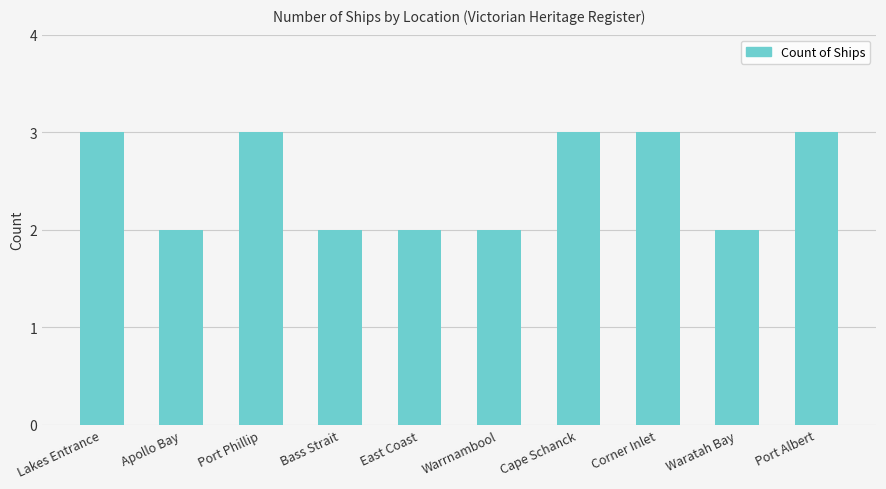

True or false: the data shows 3 at Bass Strait.

False